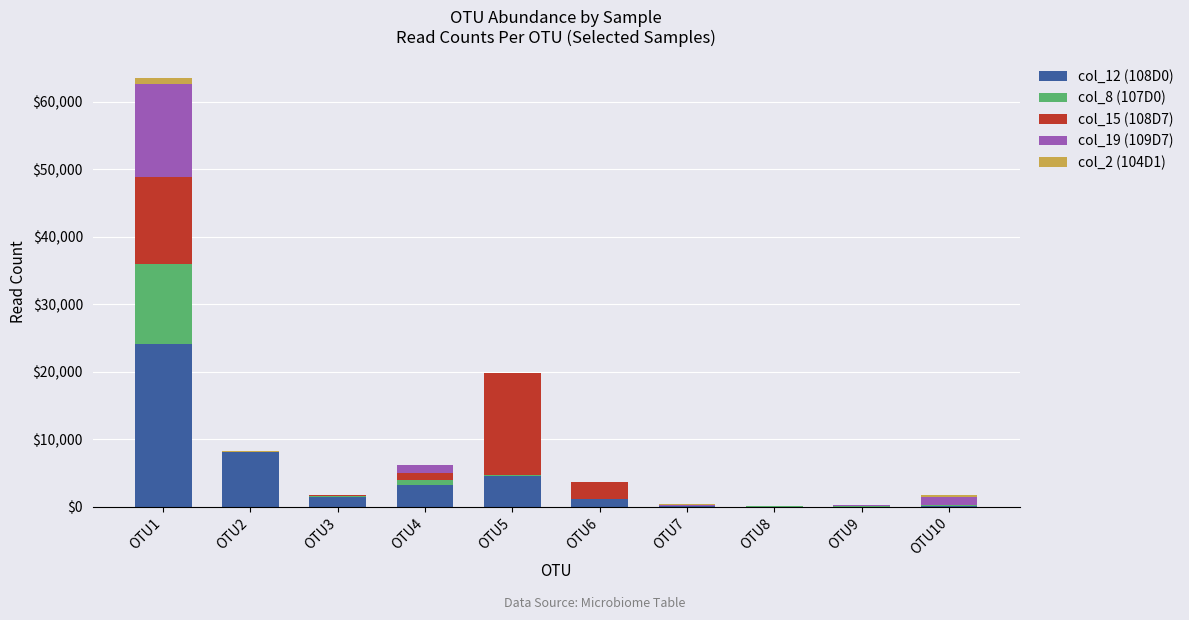

At which label does col_12 (108D0) reach its peak?

OTU1